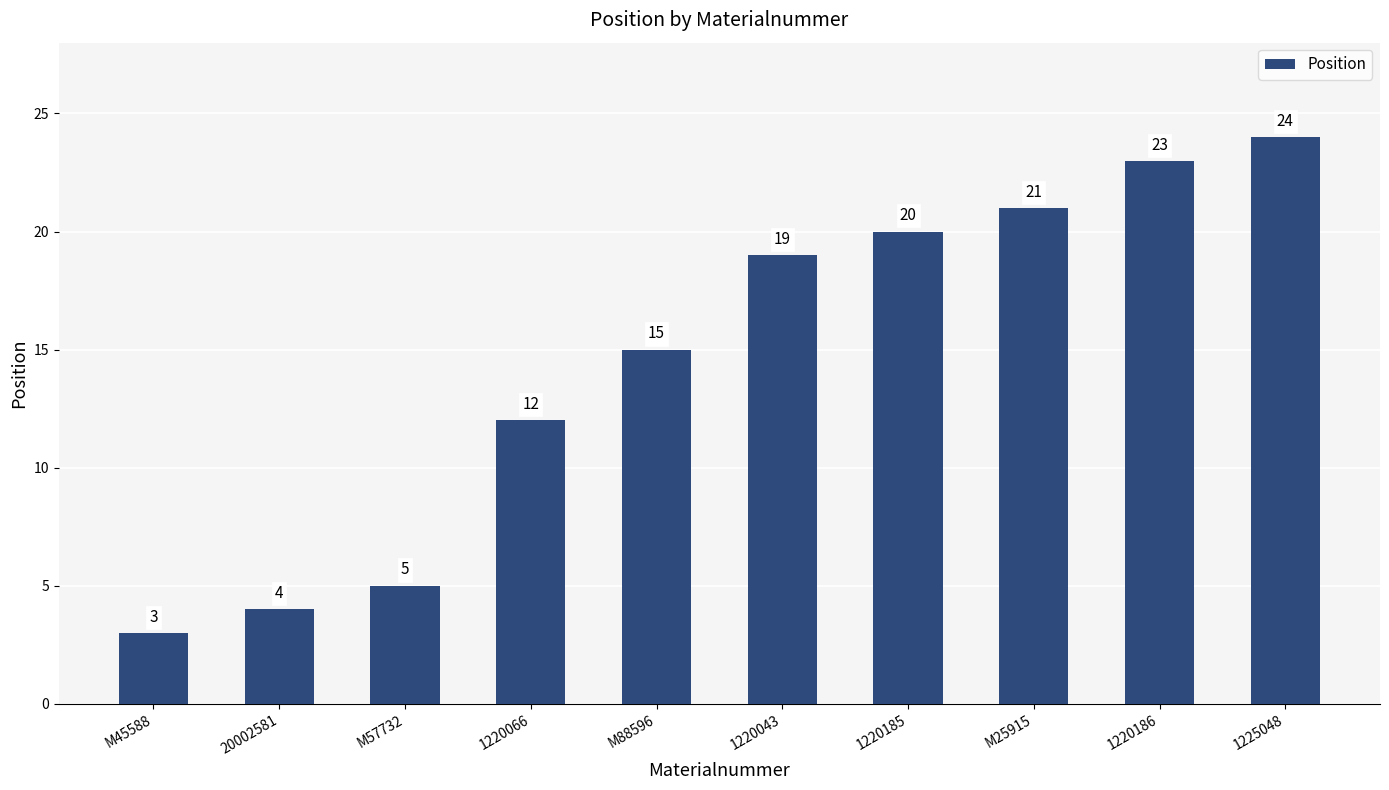

What is the label of the 5th bar from the right?

1220043